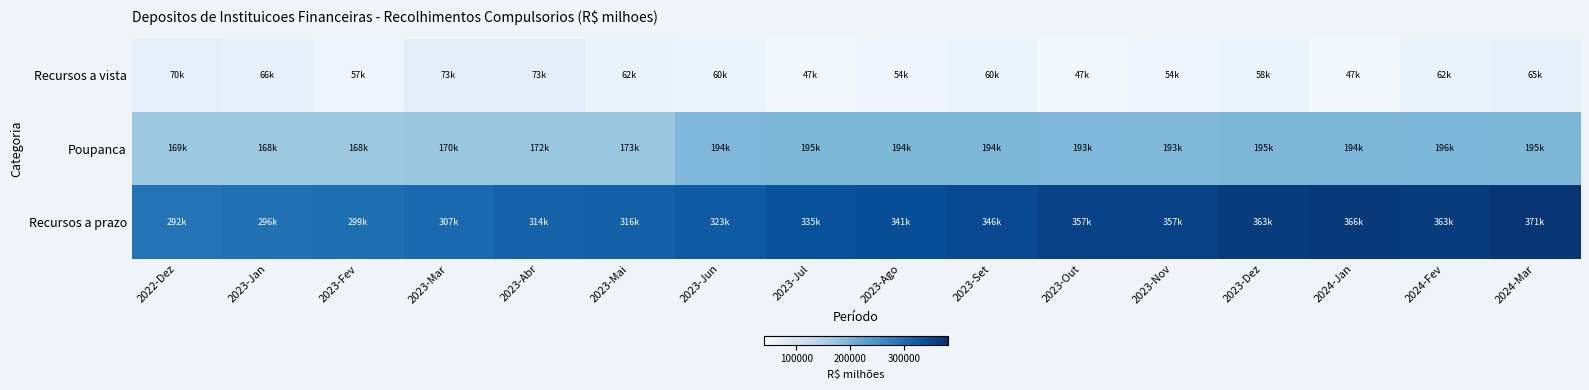

What is the difference between the highest and lowest values at 2024-Jan?

319072.4